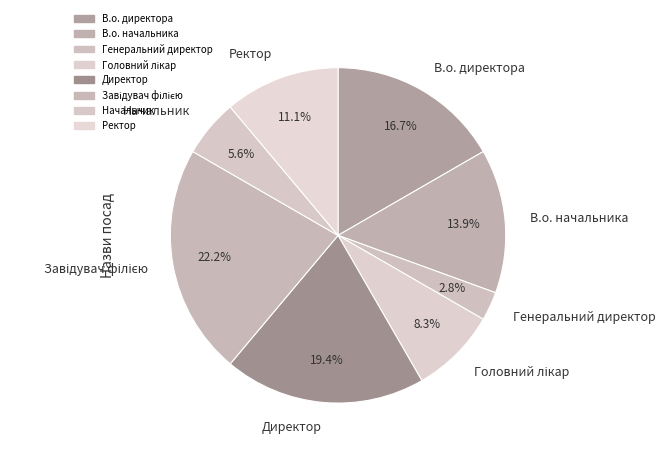

Count the number of slices in the pie.

8